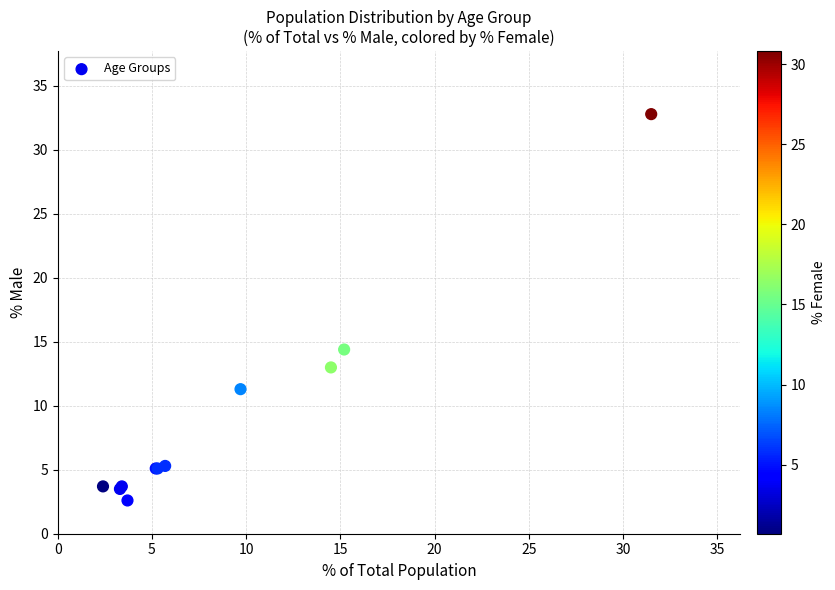

What Y value in the scatter plot is closest to 17?

14.4